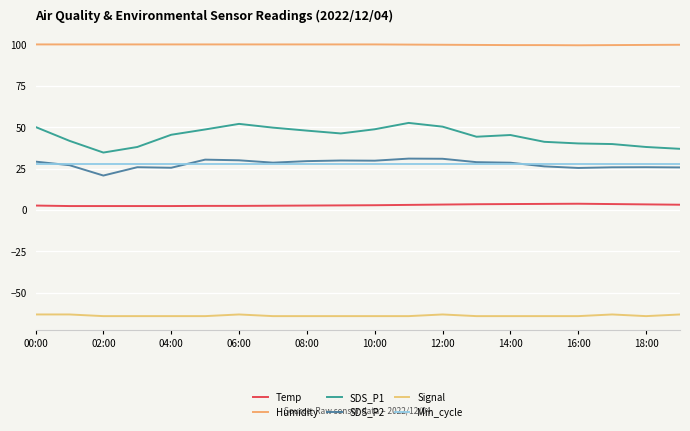

How many lines are shown in the chart?

6